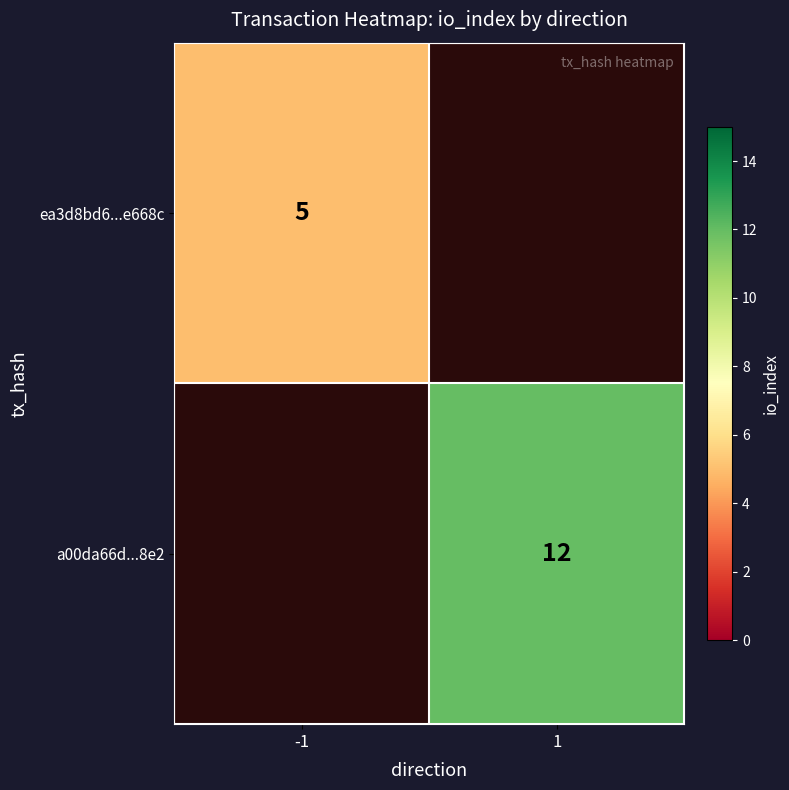

The ea3d8bd6...e668c series shows 3 at -1. True or false?

False